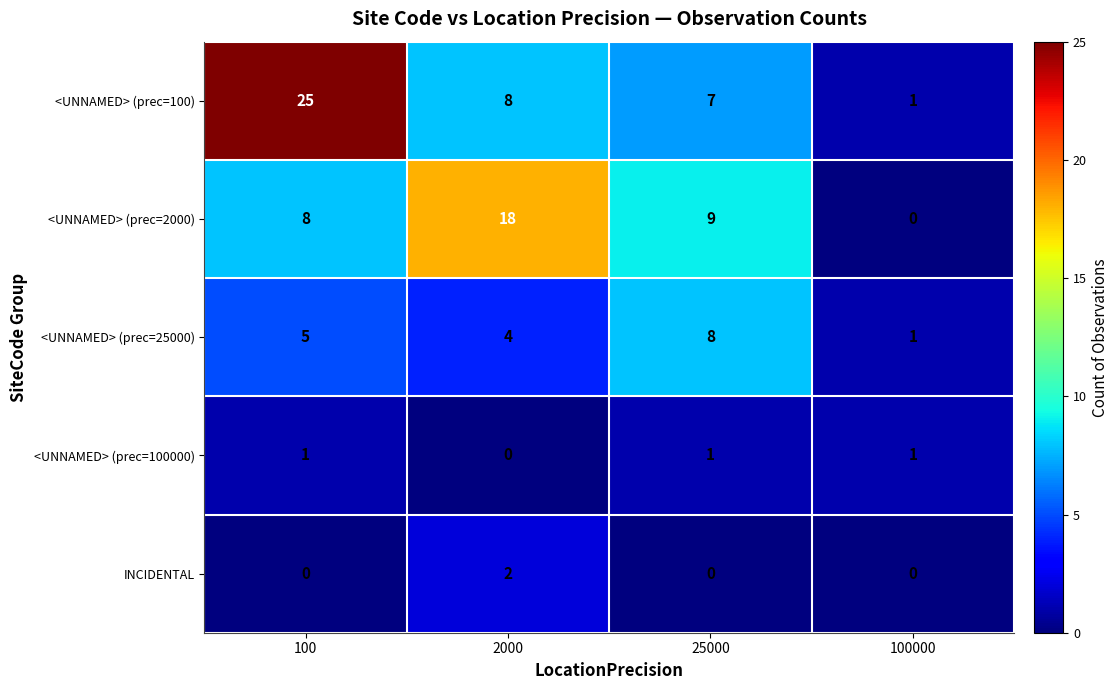

How many data points does each series have?

4